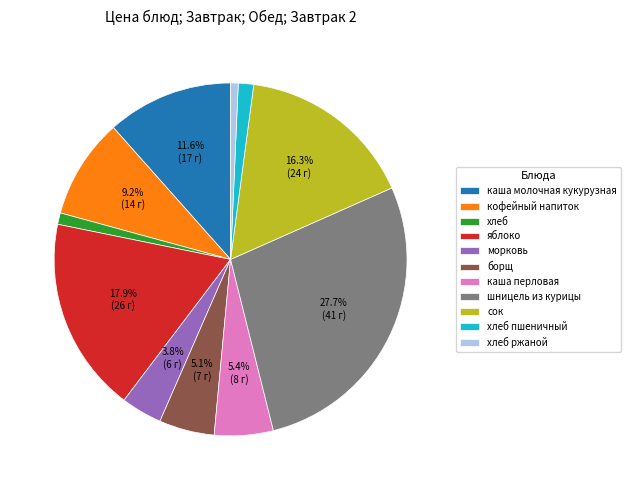

To the nearest percent, what percentage of the pie is хлеб?

1%